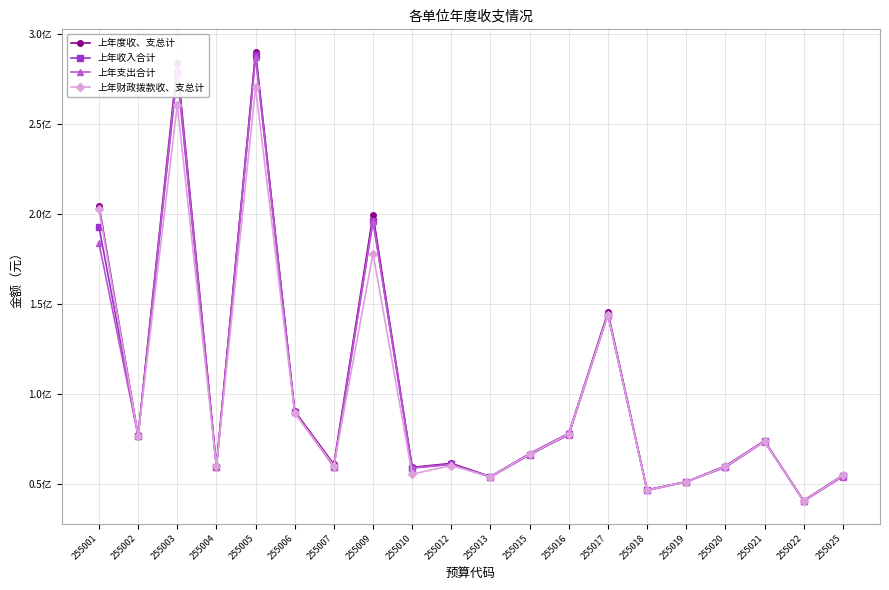

Does the chart have visible grid lines?

Yes